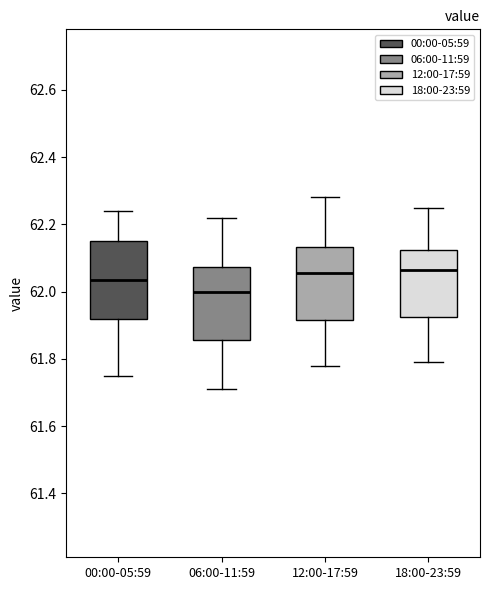

Where does the lower whisker of the box for 18:00-23:59 end on the y-axis? The values are not printed on the chart, so give them approximately, as read against the axis.

61.80